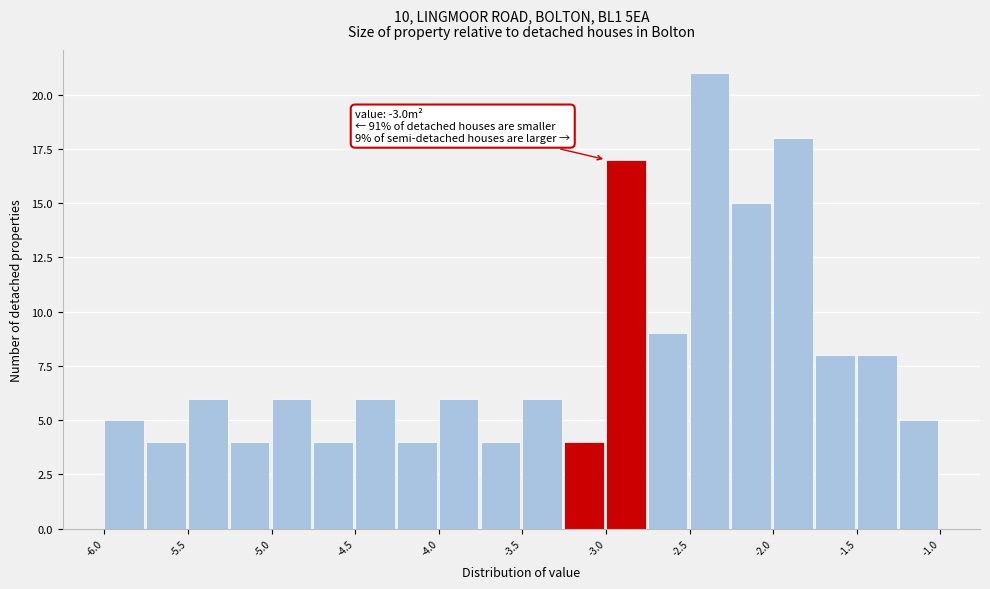

Over which range of the x-axis is the bar tallest?

-2.50 to -2.25